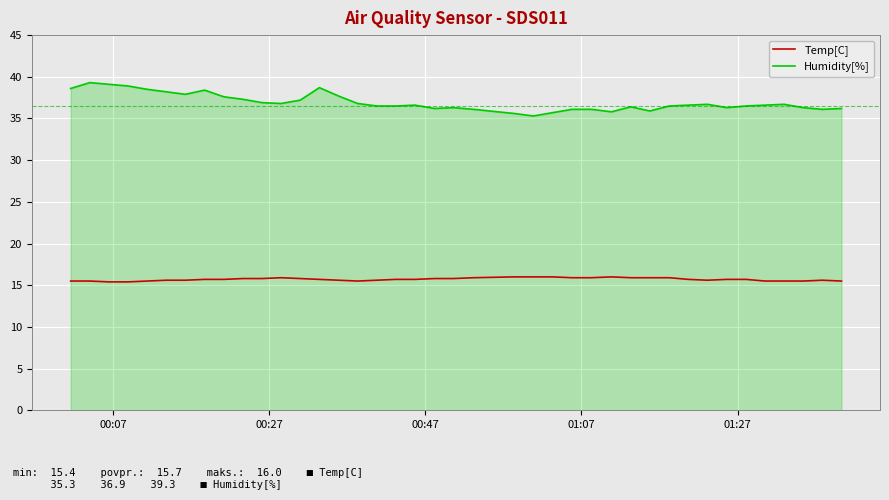

Which series has the largest total across all categories?

Humidity[%]